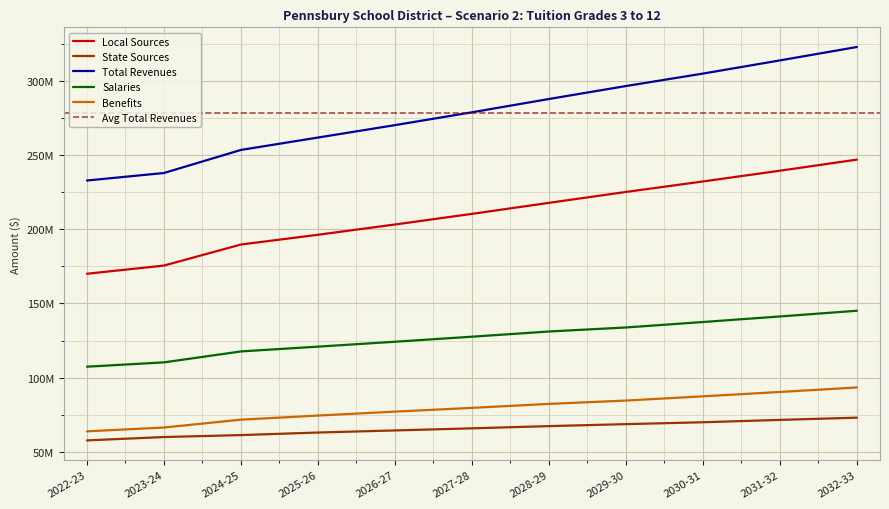

What is the smallest value displayed?

57.8